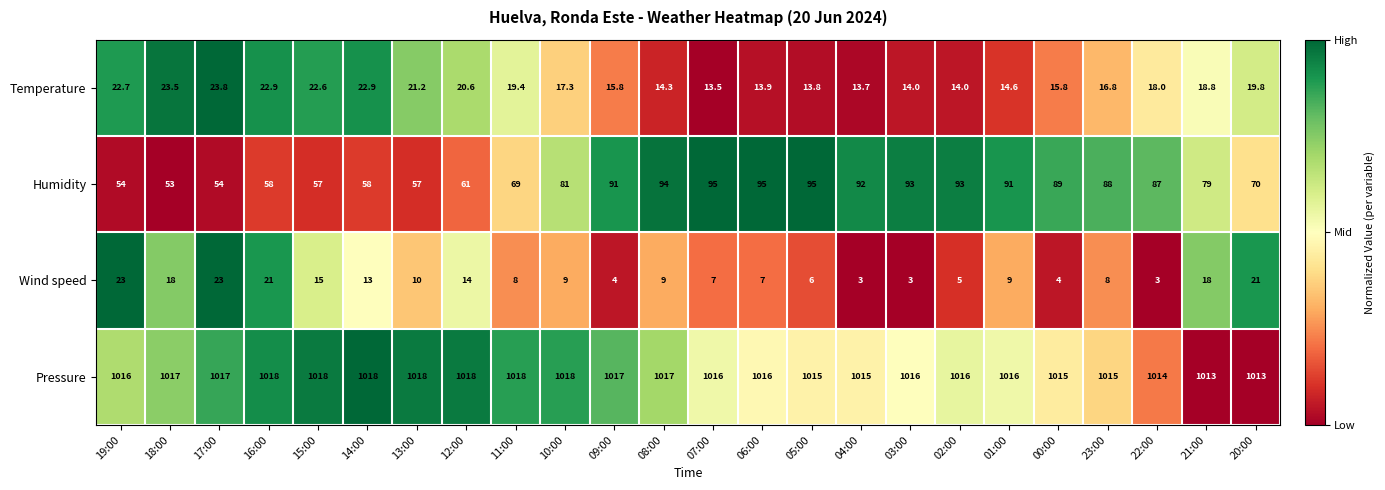

At 03:00, list the series in order from largest to smallest.

Pressure, Humidity, Temperature, Wind speed